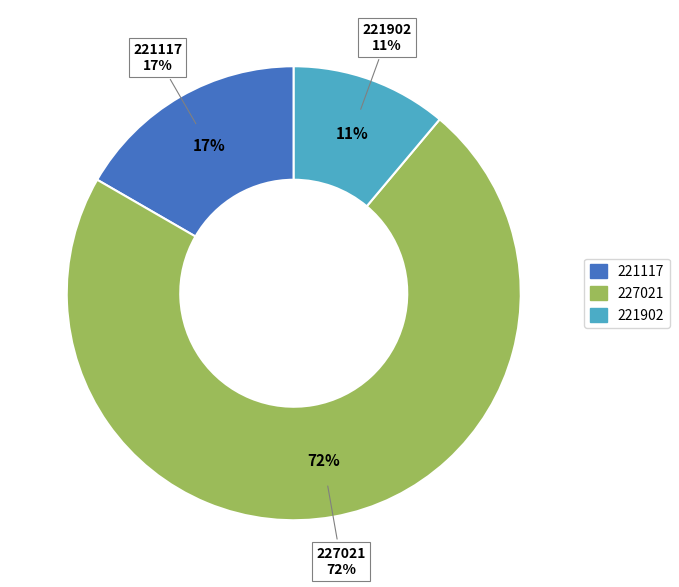

Is the sum of 221117 and 221902 greater than half?

No